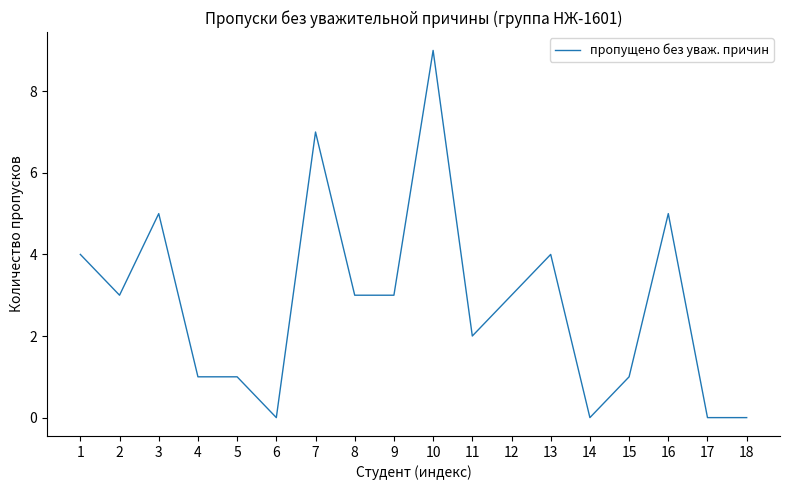

What is the difference between the maximum and minimum values?

9